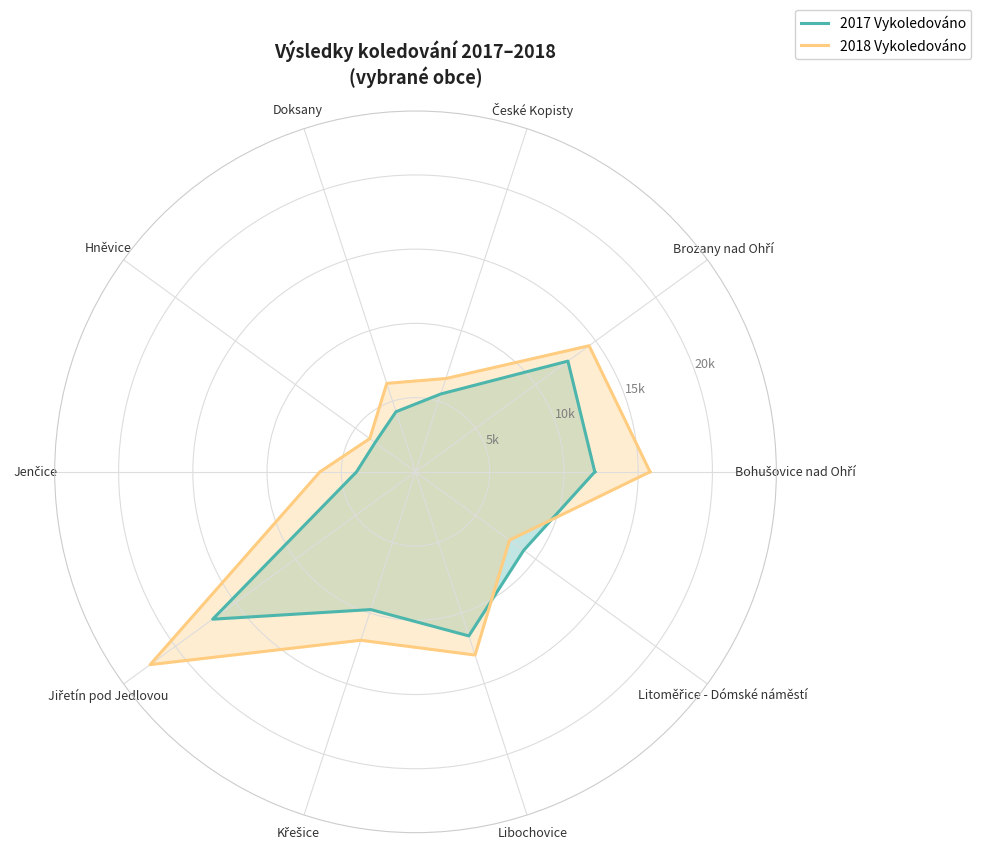

How many interior local peaks does the 2018 Vykoledováno series have?

2